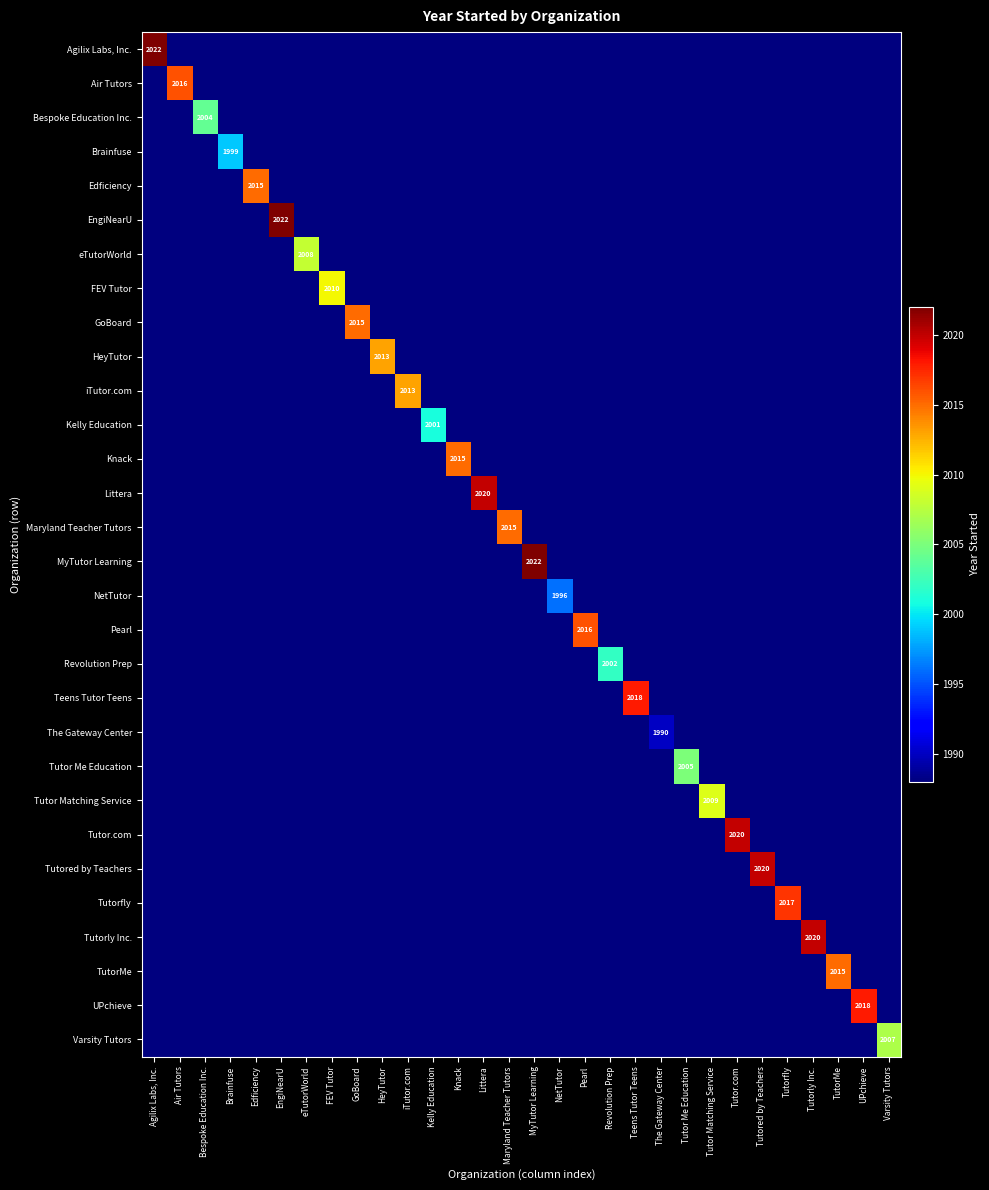

At which label is Maryland Teacher Tutors closest to 2001?

Agilix Labs, Inc.